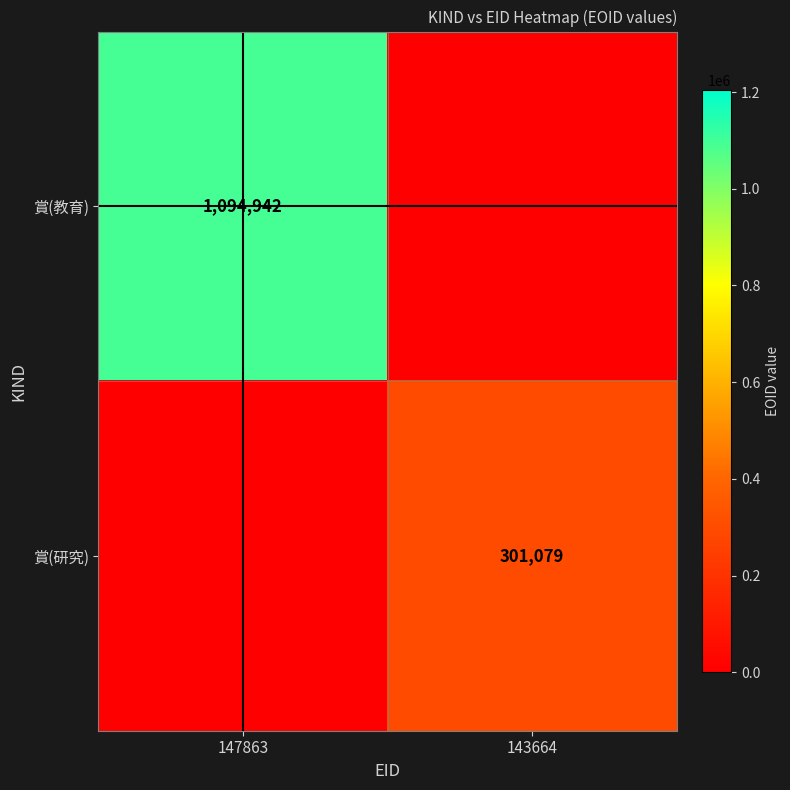

Which category has the highest value across all series?

147863